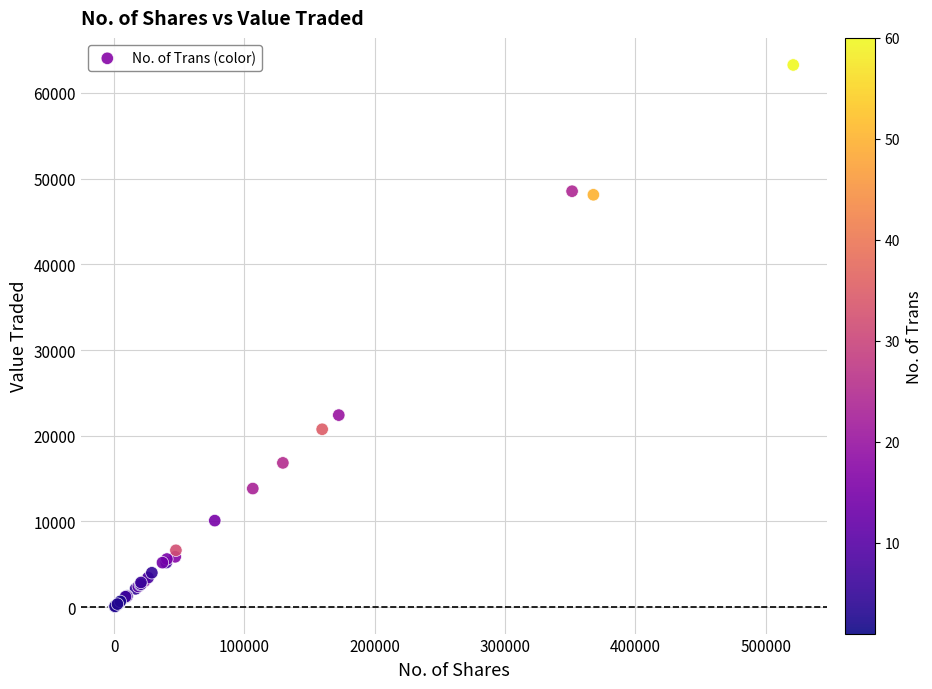

What Y value in the scatter plot is closest to 31666?

22405